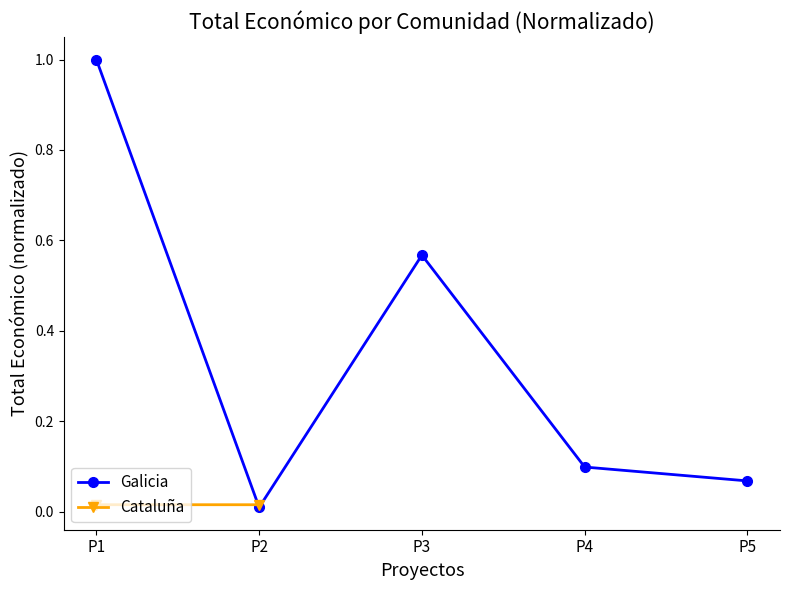

Reading left to right, list all the values displayed in this chart.

1.0	0.0	0.6	0.1	0.1